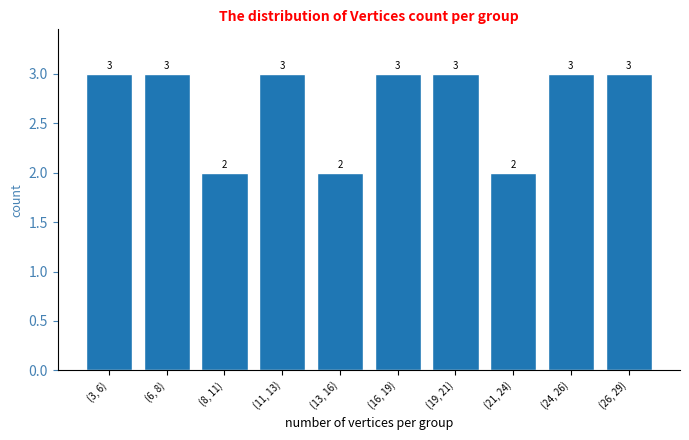

Reading left to right, list all the values displayed in this chart.

(3, 6)=3	(6, 8)=3	(8, 11)=2	(11, 13)=3	(13, 16)=2	(16, 19)=3	(19, 21)=3	(21, 24)=2	(24, 26)=3	(26, 29)=3